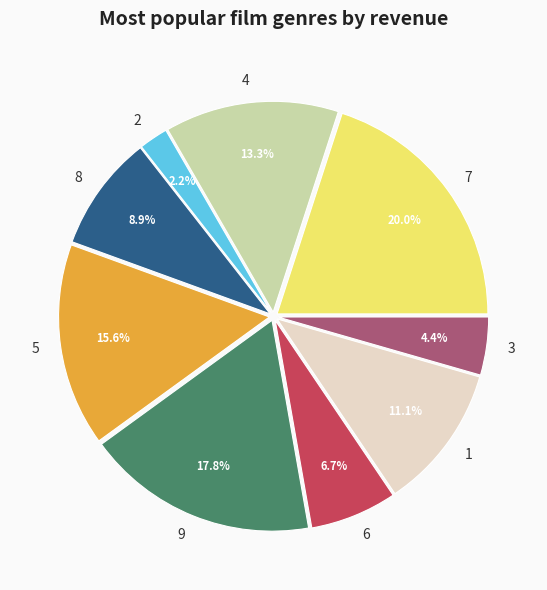

What is the total percentage of 3 and 5?

20.0%